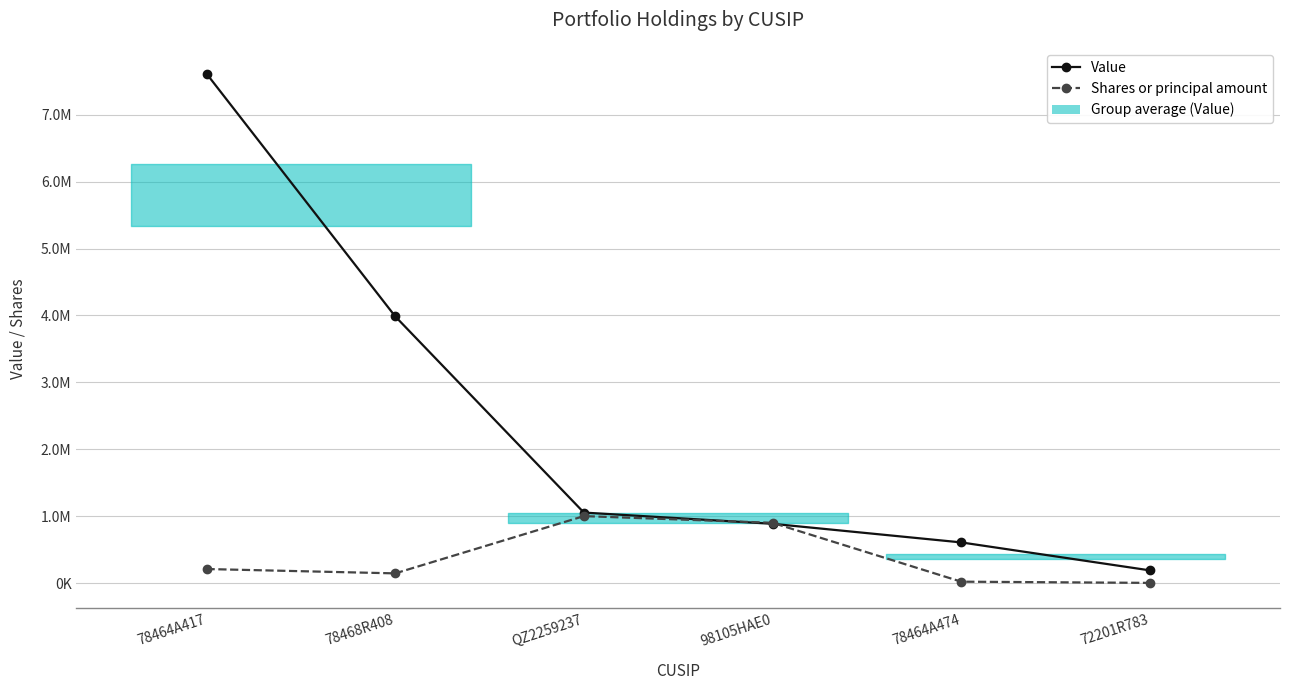

Is it true that Shares or principal amount equals 222203 at 78468R408?

False